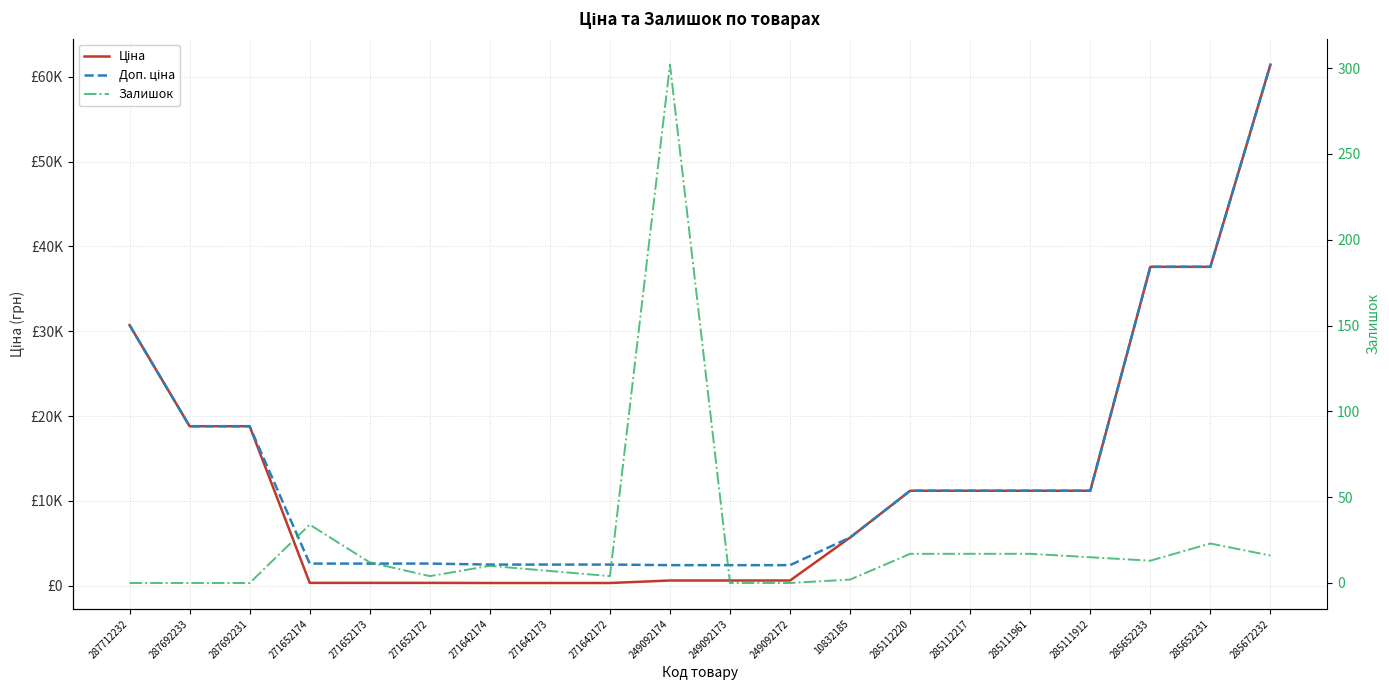

True or false: Залишок and Доп. ціна intersect in this chart.

False